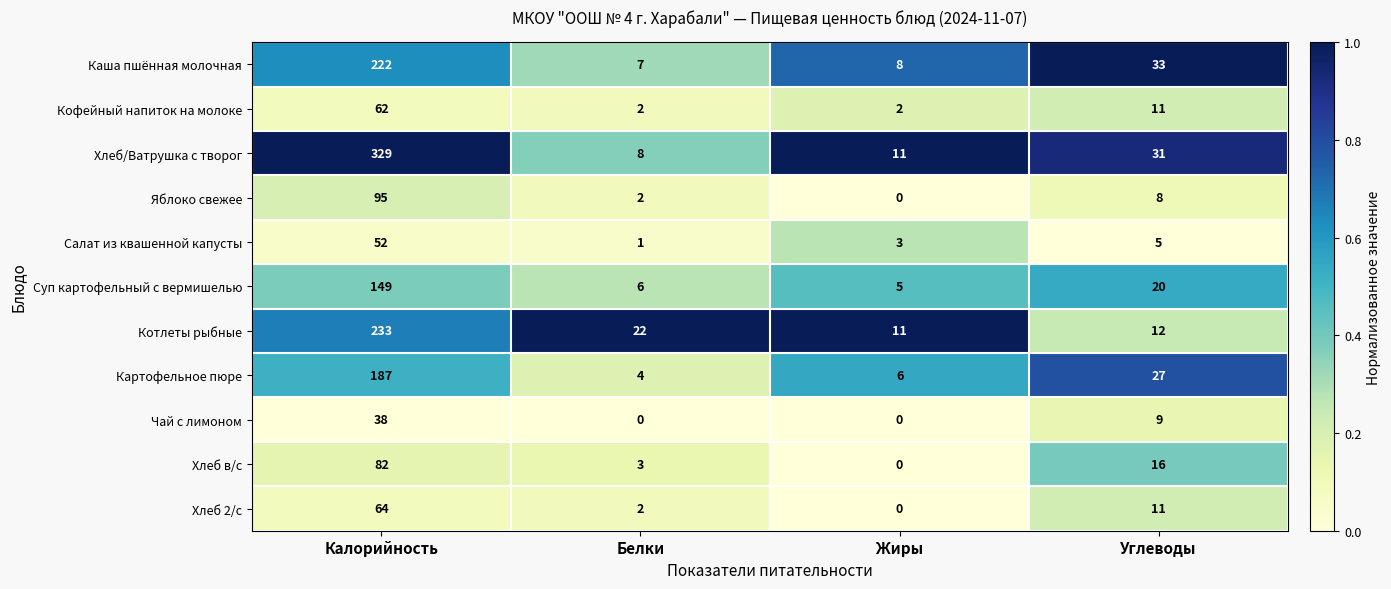

What is the difference between the maximum and minimum values in the Чай с лимоном series?

38